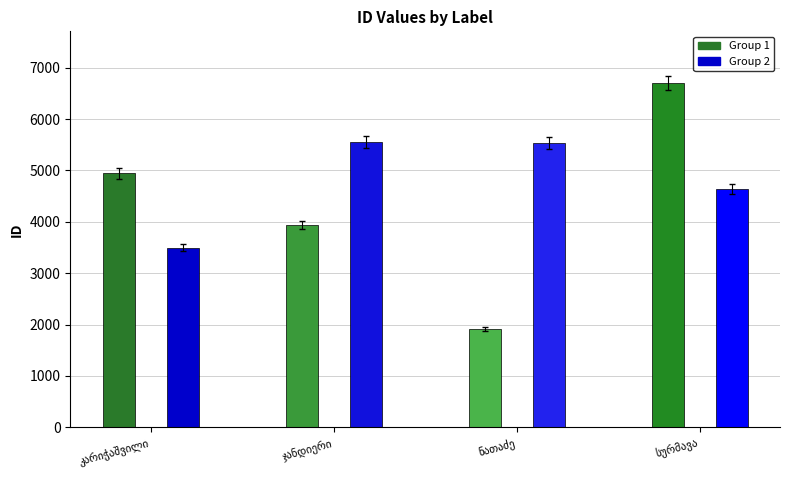

What is the difference between the second highest and second lowest values in the Group 1 series?

995